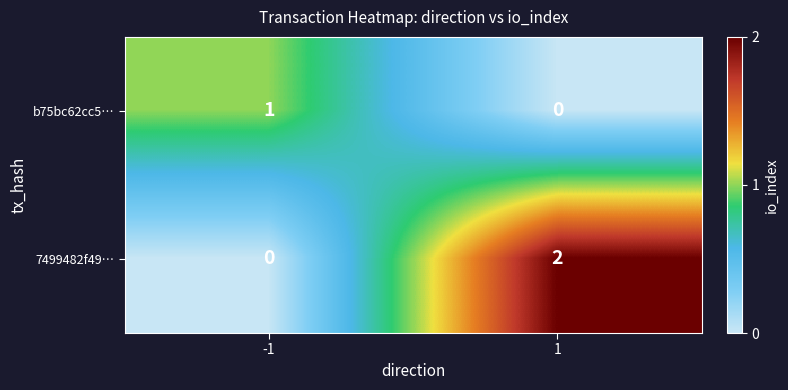

How many distinct data groups are displayed?

2